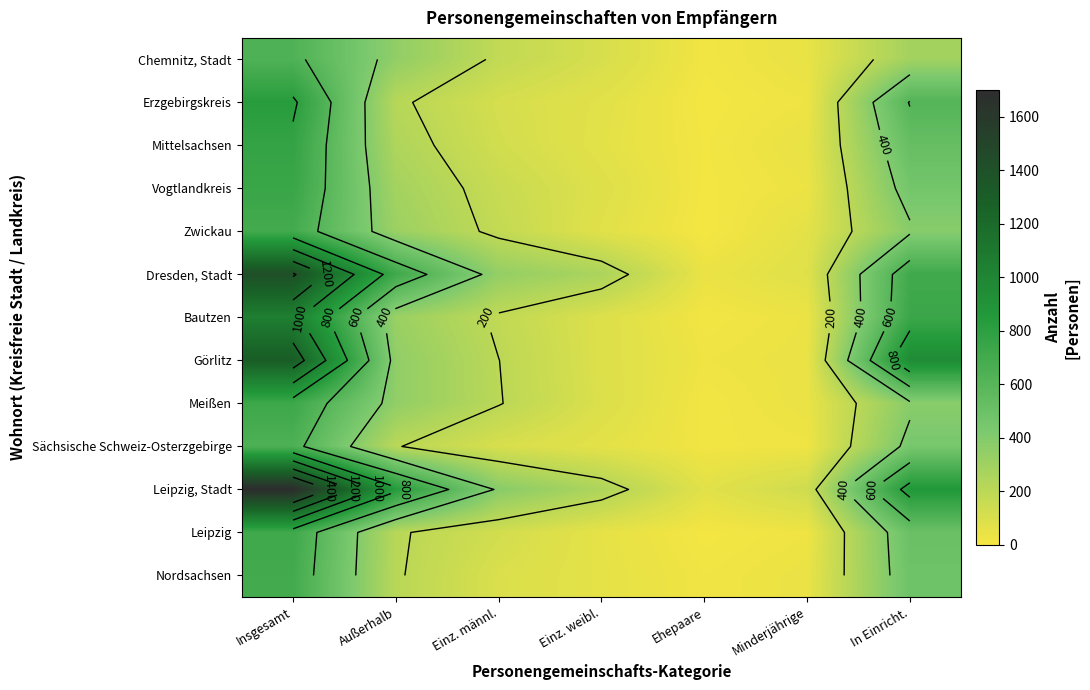

At which label is Mittelsachsen closest to 390?

In Einricht.